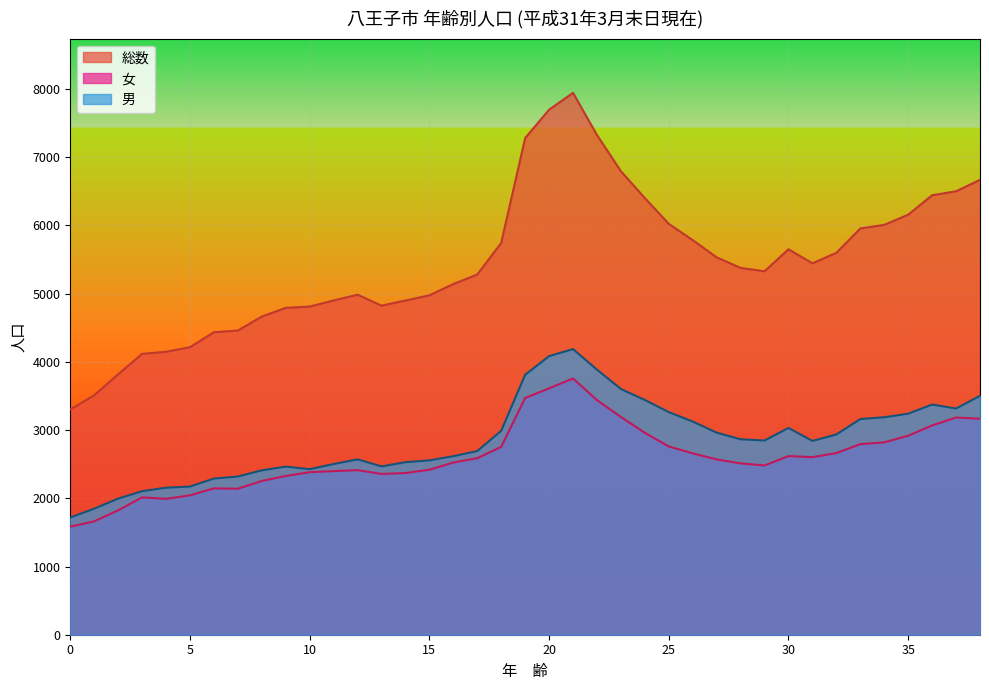

What are all the series names shown in the legend?

総数, 女, 男